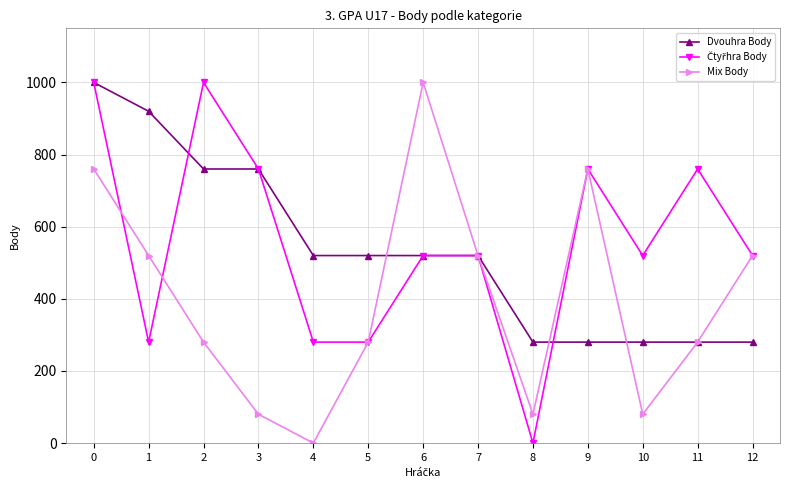

True or false: Mix Body has more than 1 interior local peaks.

True